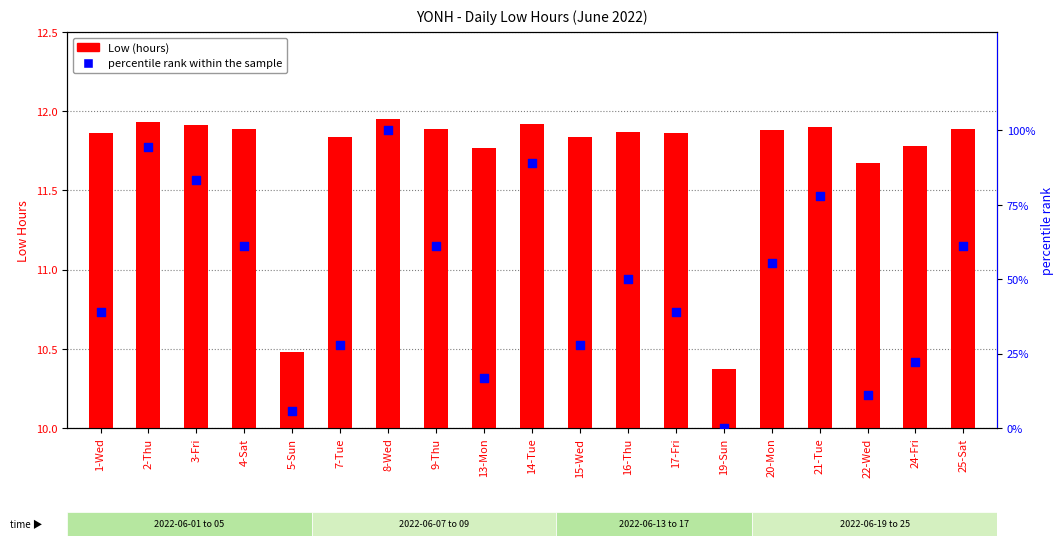

Is the value of Low (hours) at 17-Fri greater than the value of percentile rank within the sample at 14-Tue?

No